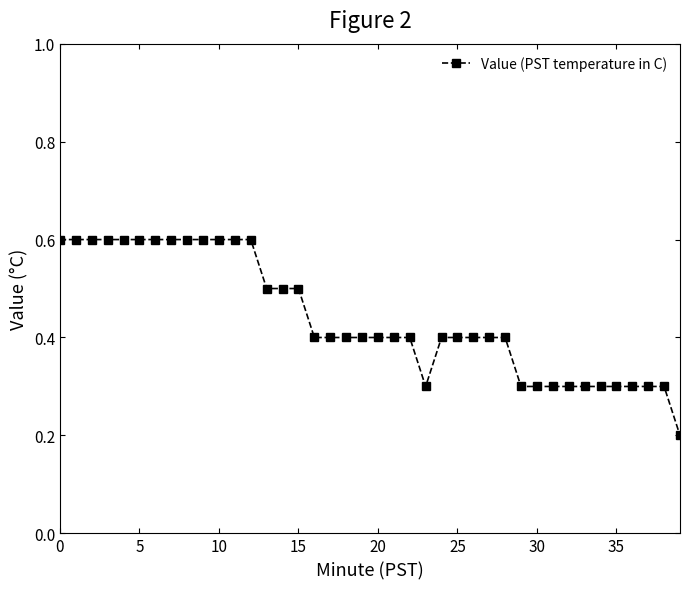

How many values are between 0 and 1?

40